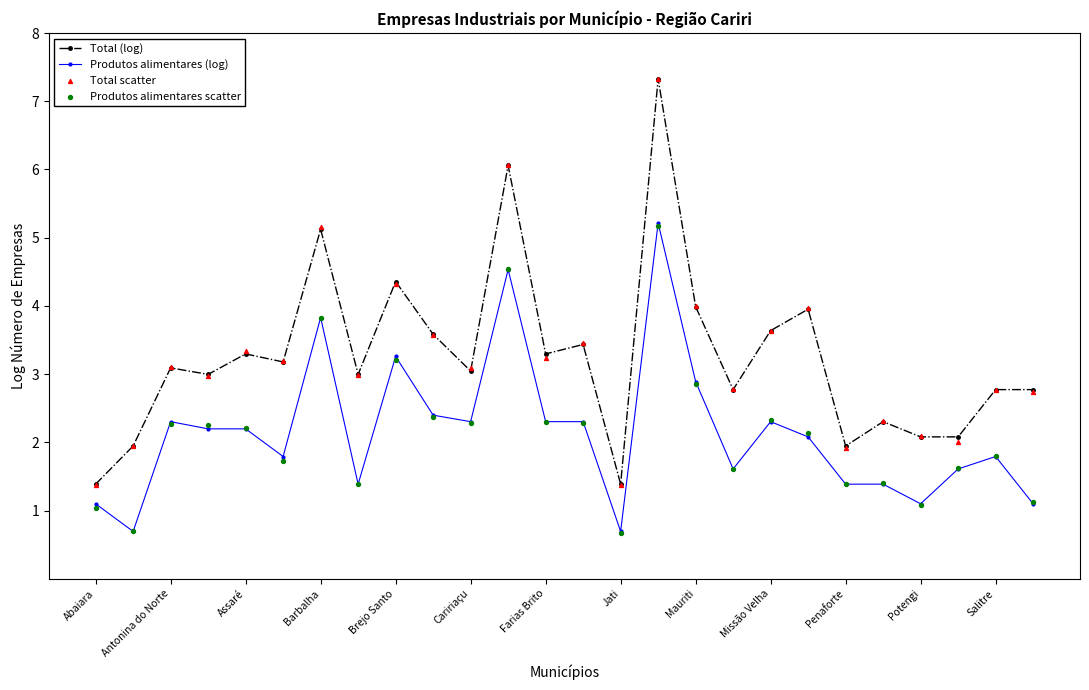

At which category is the sum across all series the highest?

15